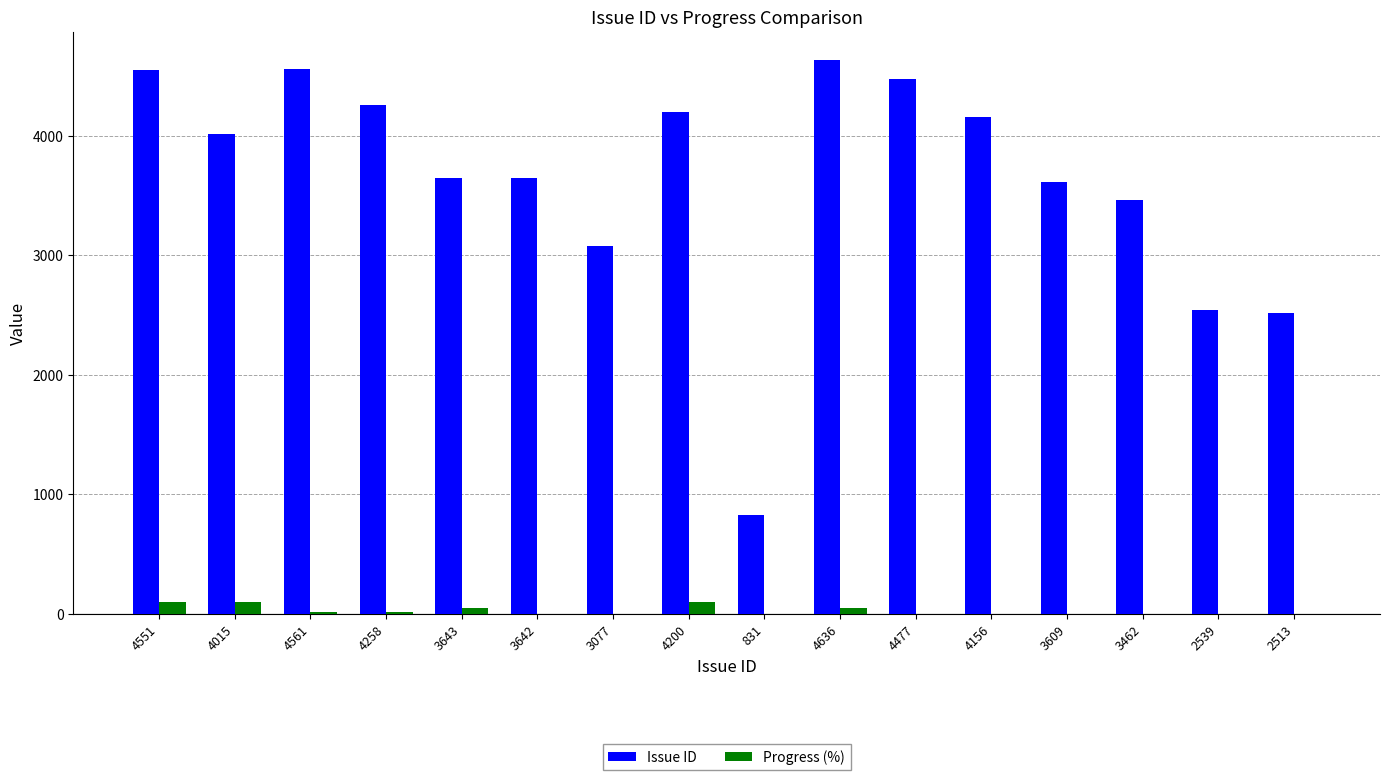

Between 4551 and 831, which series saw the biggest shift?

Issue ID